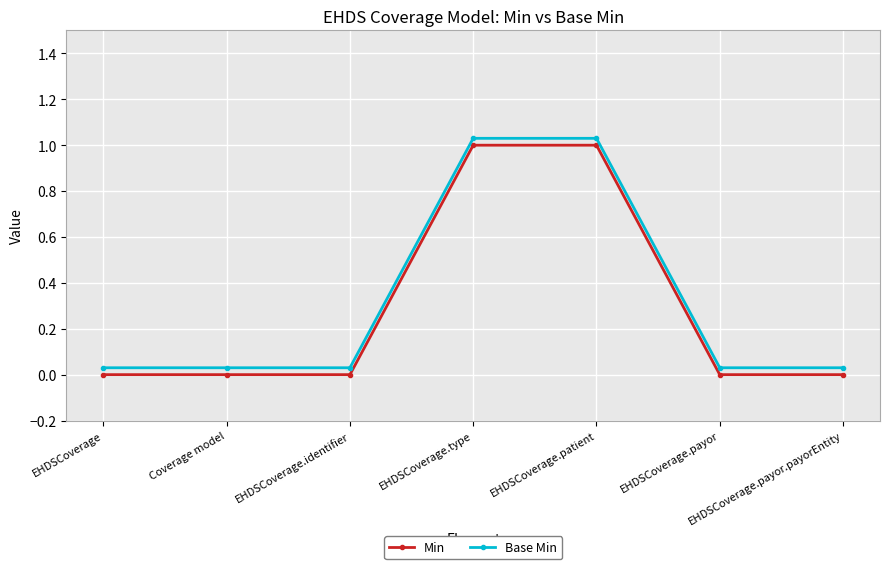

How many lines are shown in the chart?

2